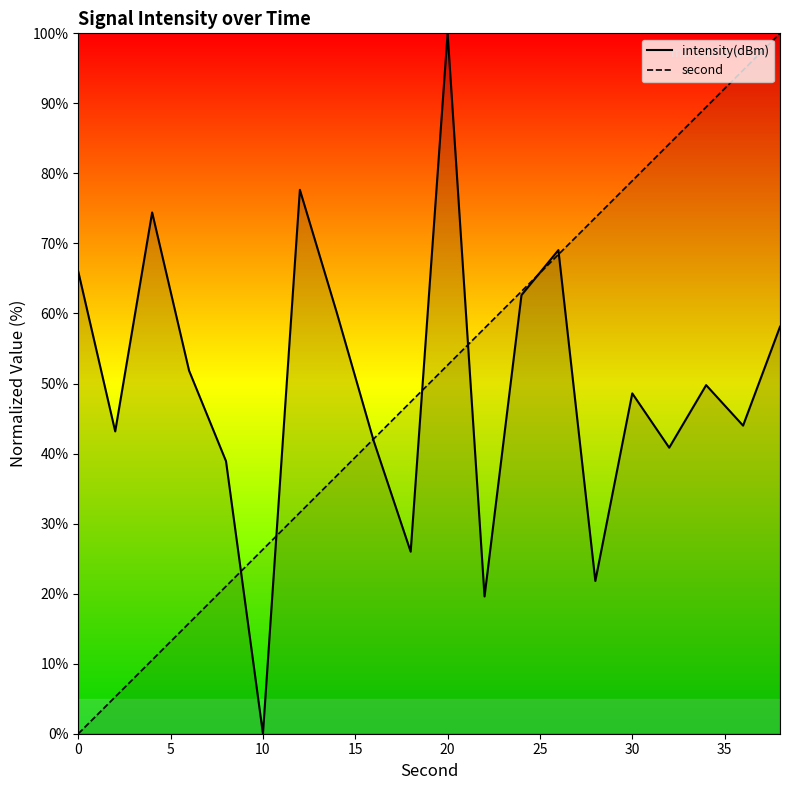

After their last crossing, which series has the higher values: second or intensity(dBm)?

second